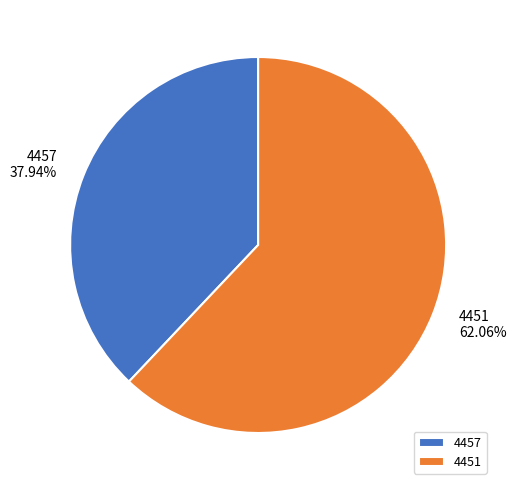

Rank the categories by value from highest to lowest.

4451, 4457